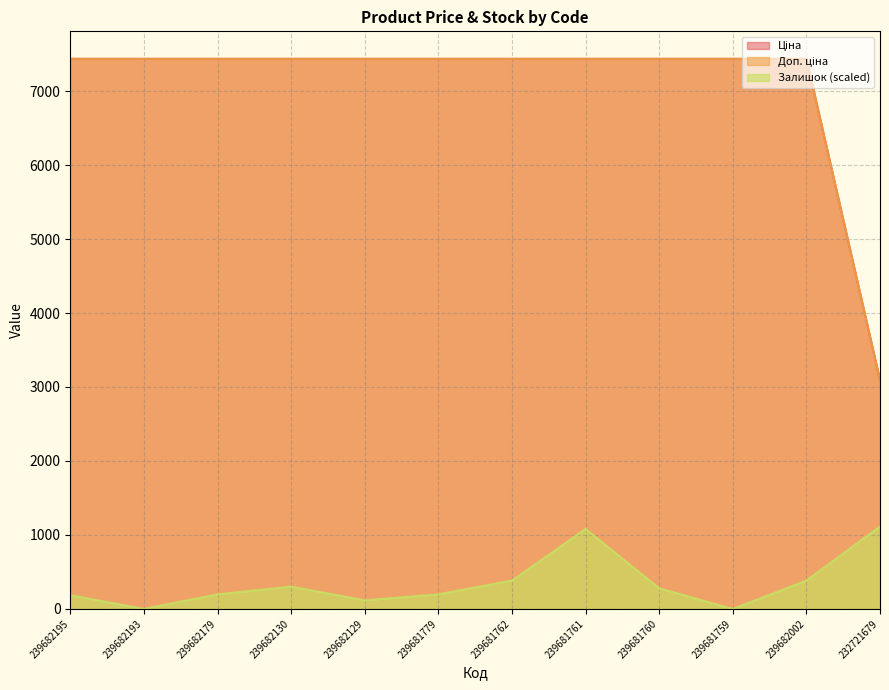

The value of Доп. ціна at 239681762 is 13178.4. True or false?

False